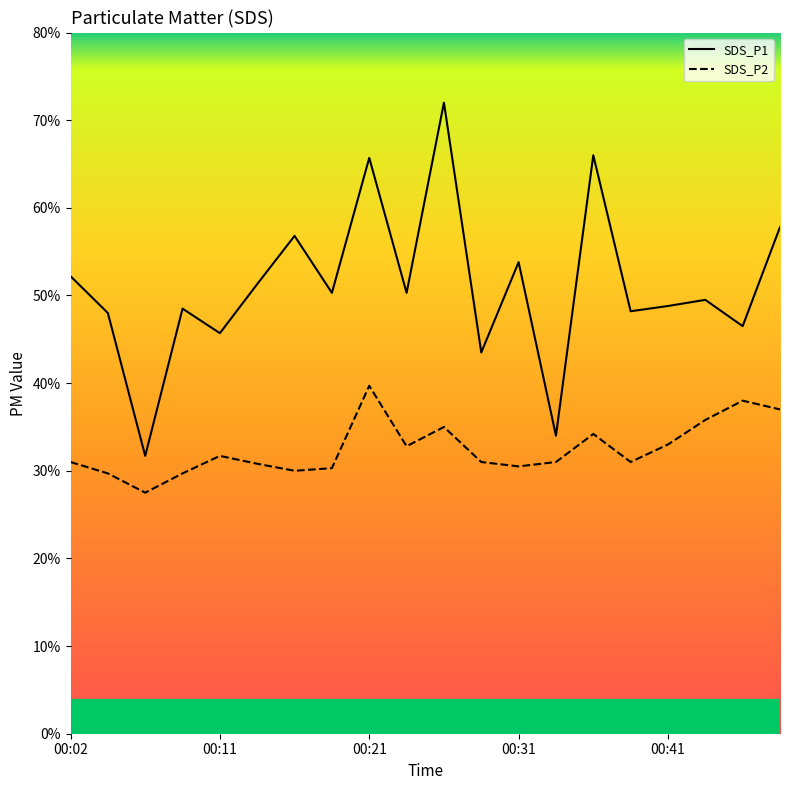

What are all the series names shown in the legend?

SDS_P1, SDS_P2